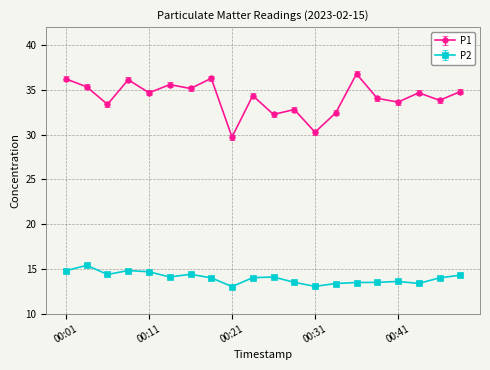

What is the value of the P2 point at the 12th from the left?

13.5